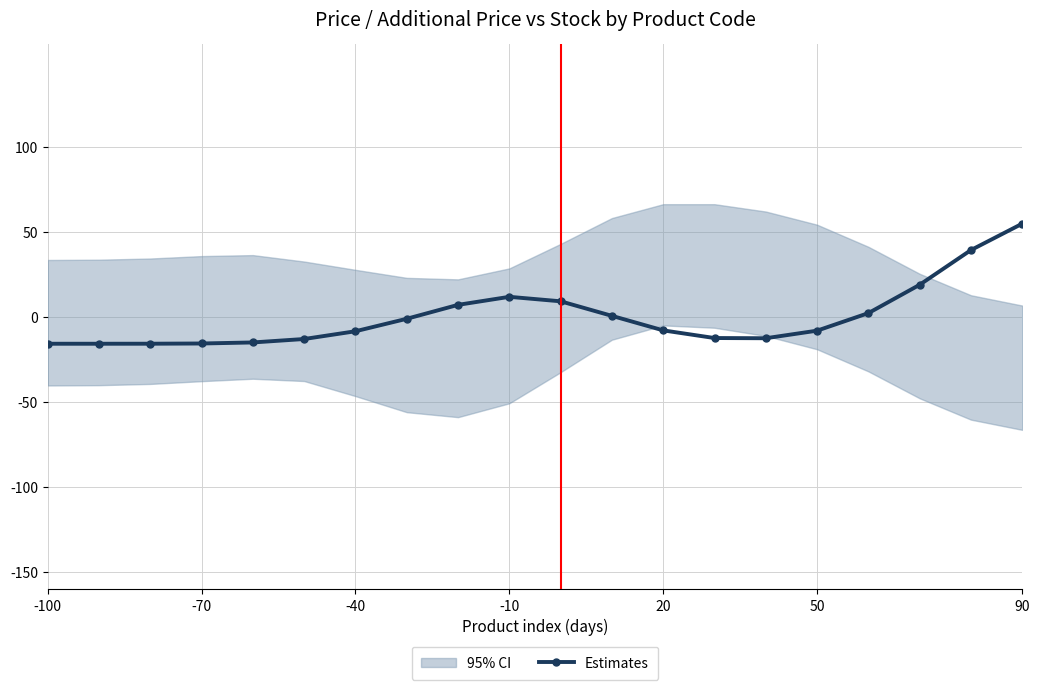

What is the change in value from 7 to 11?

+1.7